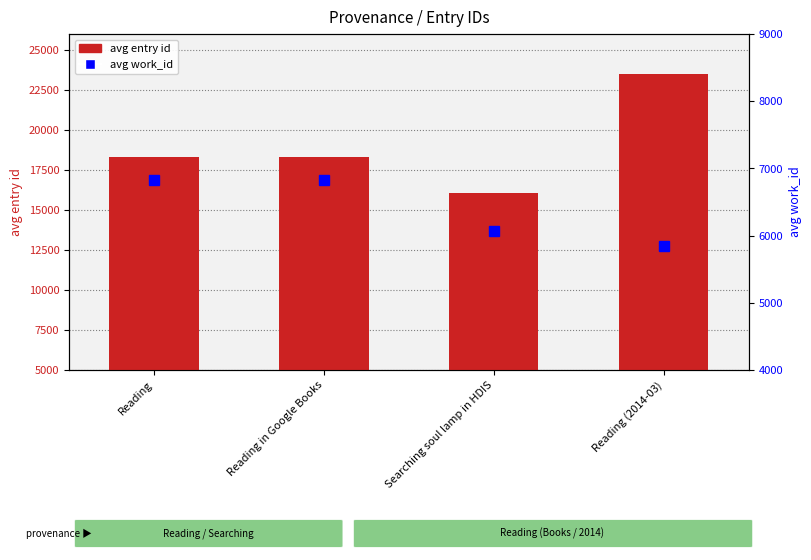

What are all the series names shown in the legend?

avg entry id, avg work_id